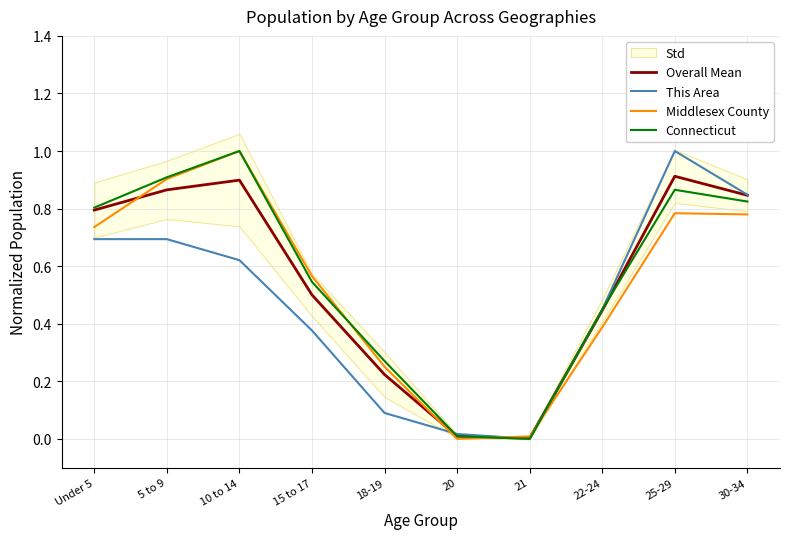

In This Area, how many points are higher than both neighbors (excluding endpoints)?

1